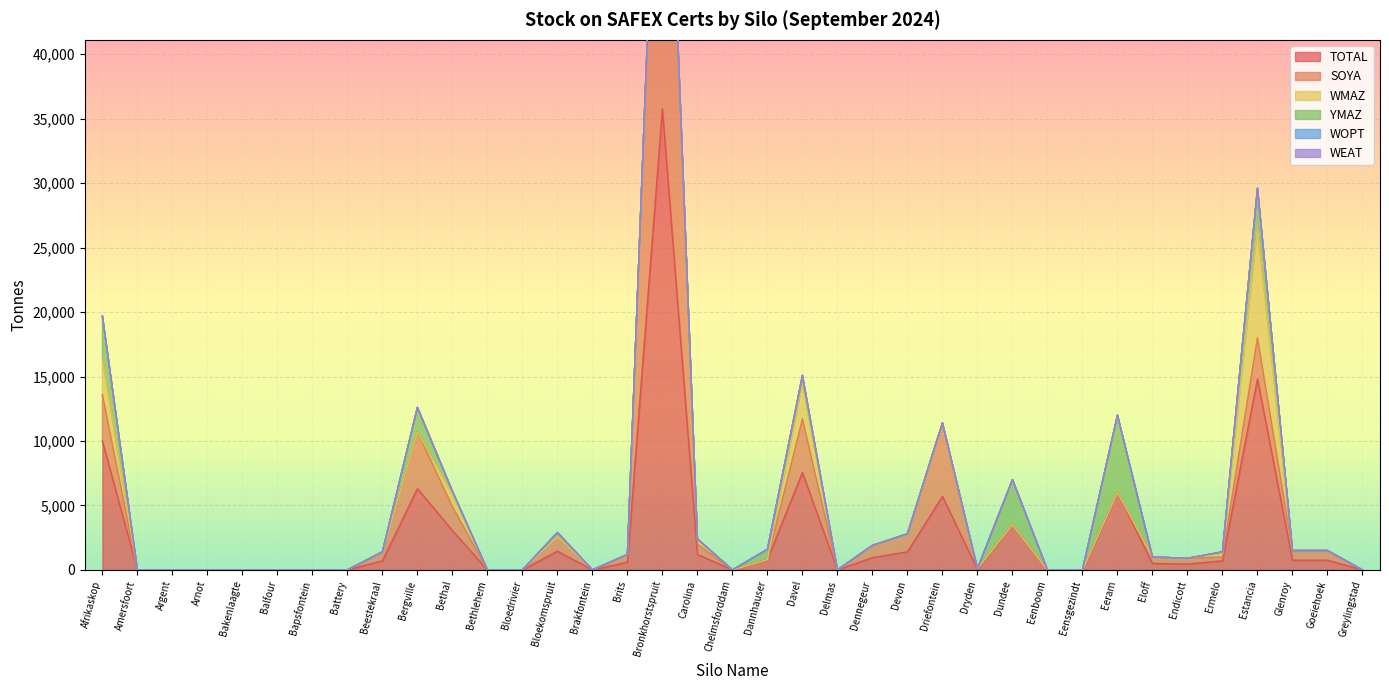

Reading left to right, transcribe all the data shown in this chart.

TOTAL: 10000	0	0	0	0	0	0	0	700	6300	3050	0	0	1450	0	600	35750	1200	0	800	7550	0	950	1400	5700	50	3500	0	0	6000	500	450	700	14800	750	750	0
SOYA: 3600	0	0	0	0	0	0	0	700	4400	1850	0	0	1150	0	600	35750	800	0	0	4150	0	950	1400	5700	50	0	0	0	0	500	450	300	3200	750	750	0
WMAZ: 2800	0	0	0	0	0	0	0	0	0	1000	0	0	0	0	0	0	400	0	0	2800	0	0	0	0	0	0	0	0	0	0	0	300	8600	0	0	0
YMAZ: 3300	0	0	0	0	0	0	0	0	1900	200	0	0	300	0	0	0	0	0	800	400	0	0	0	0	0	3500	0	0	6000	0	0	100	3000	0	0	0
WOPT: 0	0	0	0	0	0	0	0	0	0	0	0	0	0	0	0	0	0	0	0	200	0	0	0	0	0	0	0	0	0	0	0	0	0	0	0	0
WEAT: 0	0	0	0	0	0	0	0	0	0	0	0	0	0	0	0	0	0	0	0	0	0	0	0	0	0	0	0	0	0	0	0	0	0	0	0	0